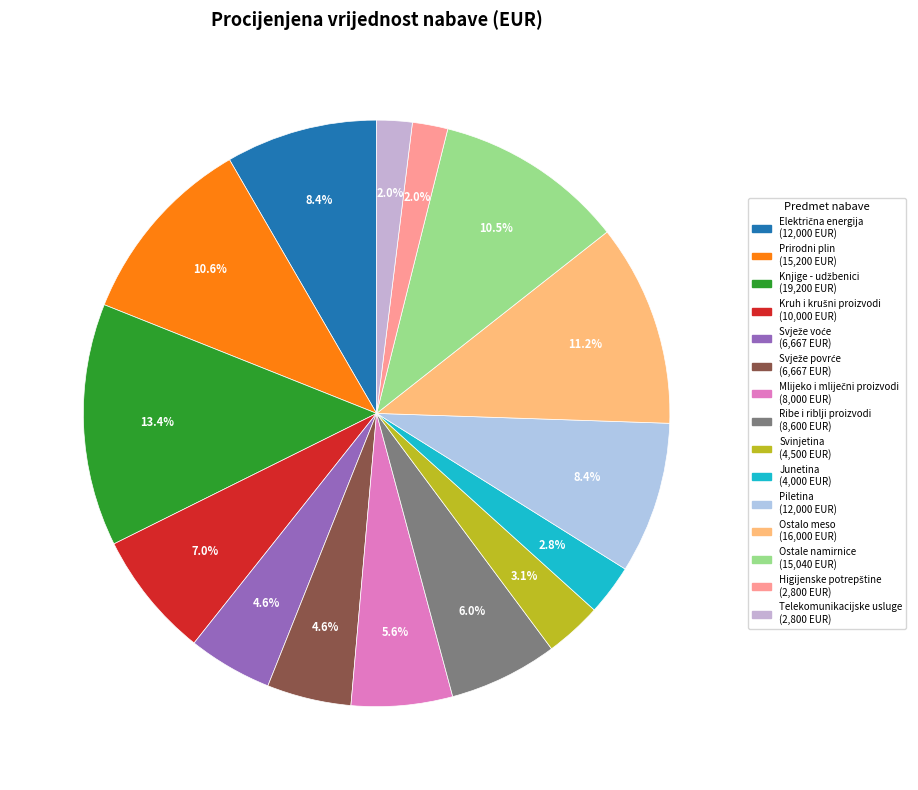

How many slices are in this pie chart?

15